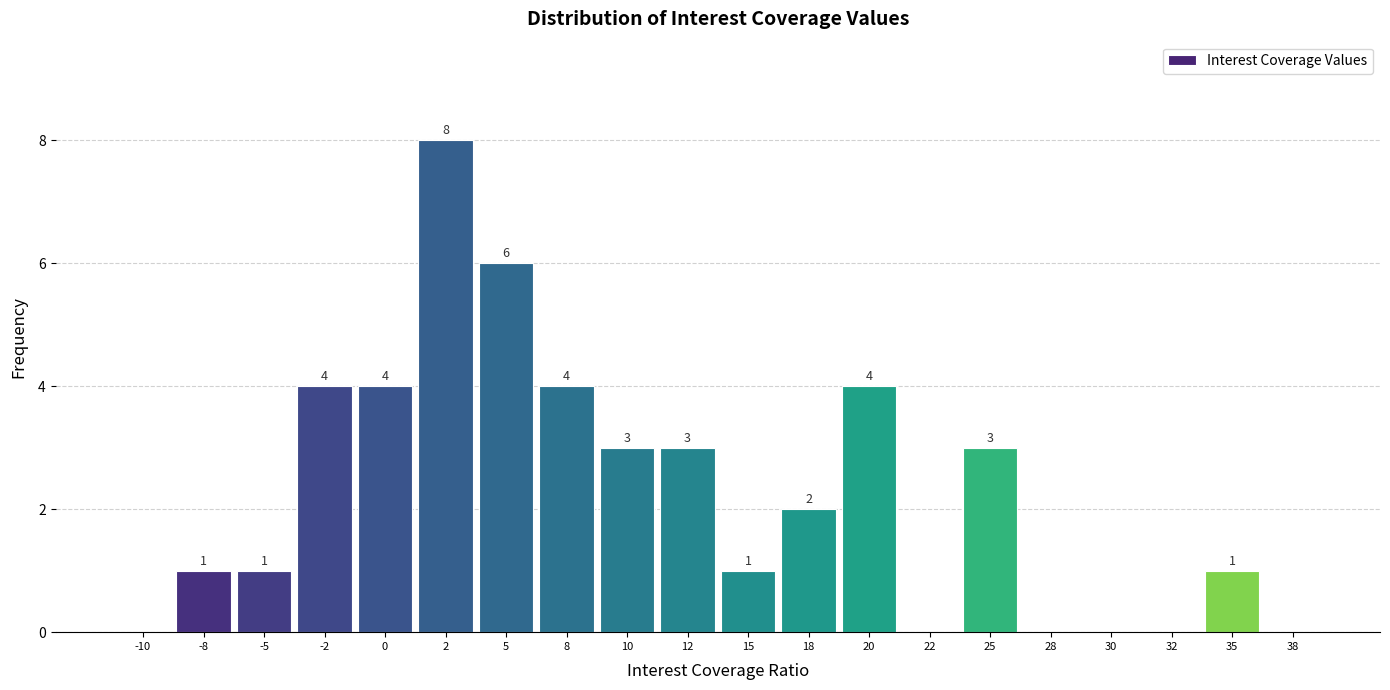

Reading left to right, transcribe all the data shown in this chart.

-10=0	-8=1	-5=1	-2=4	0=4	2=8	5=6	8=4	10=3	12=3	15=1	18=2	20=4	22=0	25=3	28=0	30=0	32=0	35=1	38=0